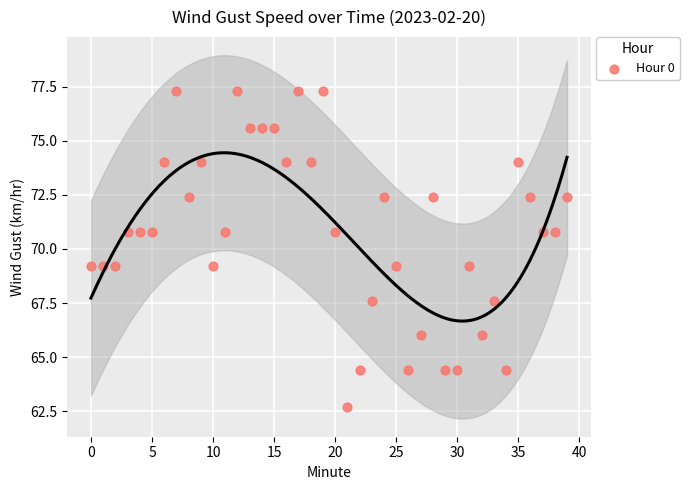

What is the range of Y values (max minus min)?

14.6